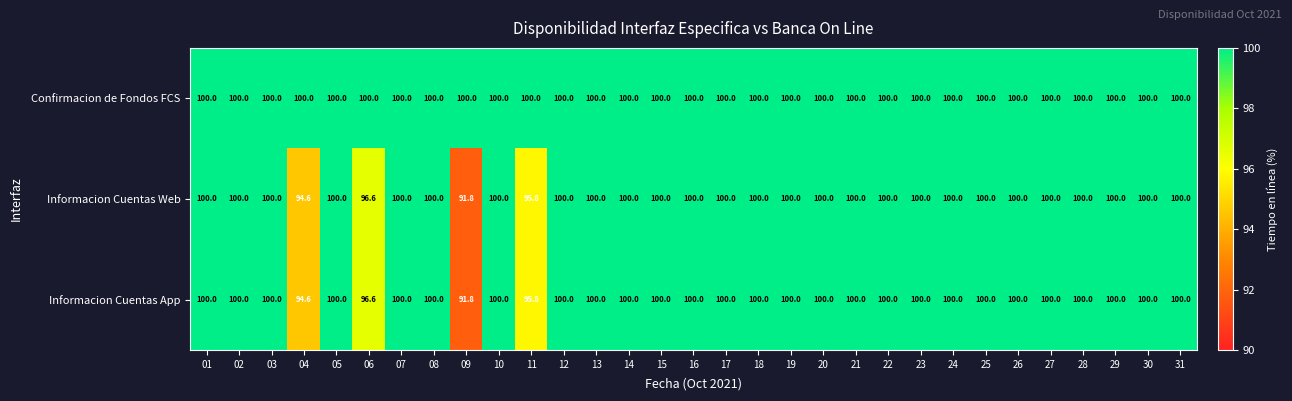

What is the approximate value of Confirmacion de Fondos FCS at 25?

100.0